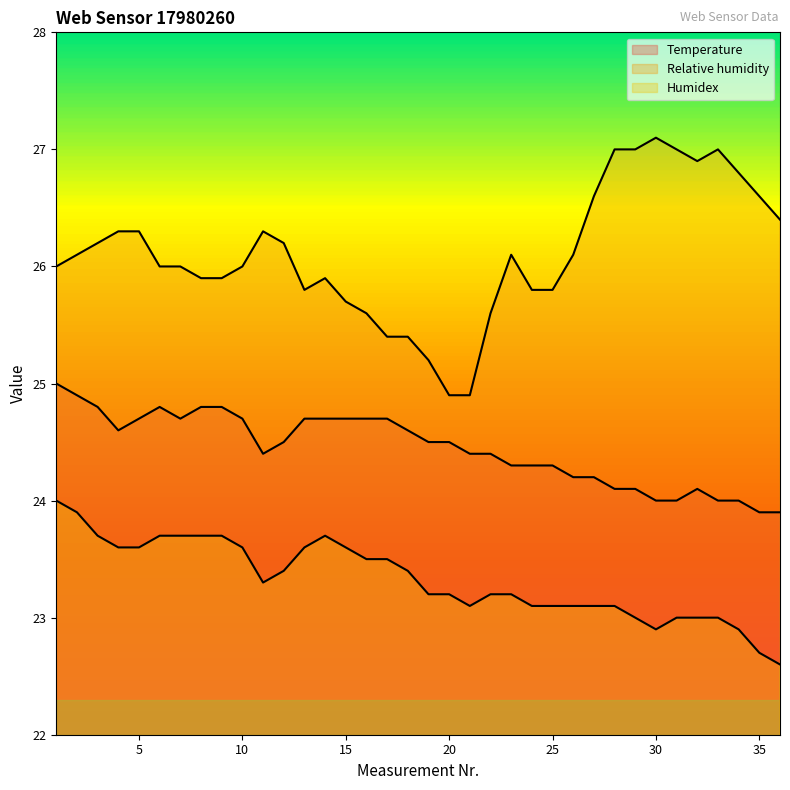

Which category has the highest value in the Temperature series?

1